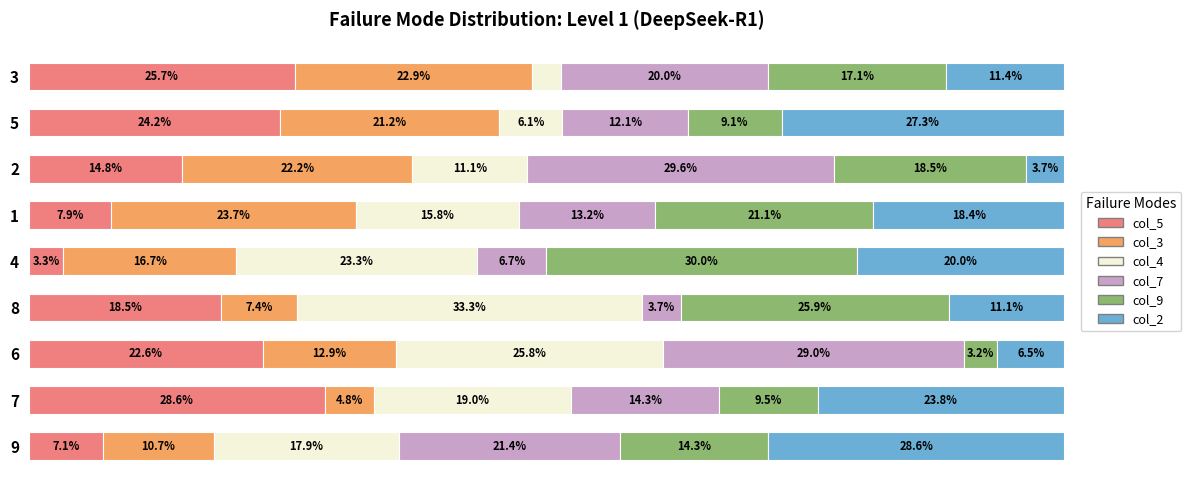

What are all the series names shown in the legend?

col_5, col_3, col_4, col_7, col_9, col_2